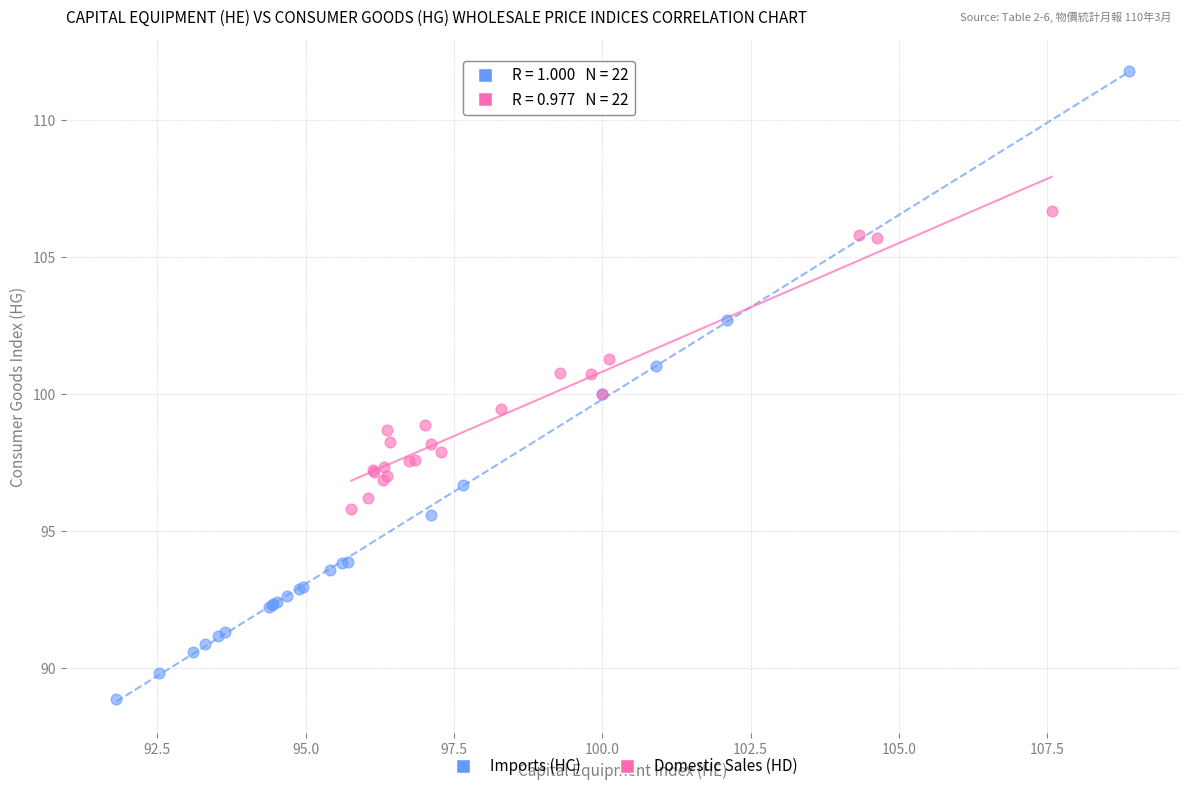

What are all the series names shown in the legend?

Imports (HC), Domestic Sales (HD)